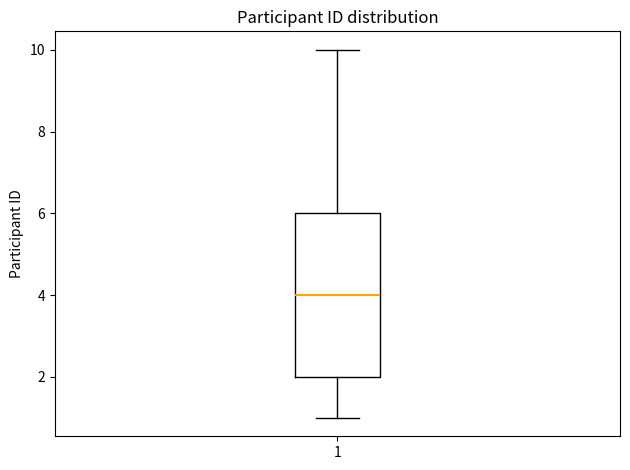

Read this box plot against the y-axis: the position of the median line, the range covered by the box, and the ends of both whiskers. The values are not printed on the chart, so give them approximately, as read against the axis.

median 4, box 2 to 6, whiskers 1 to 10